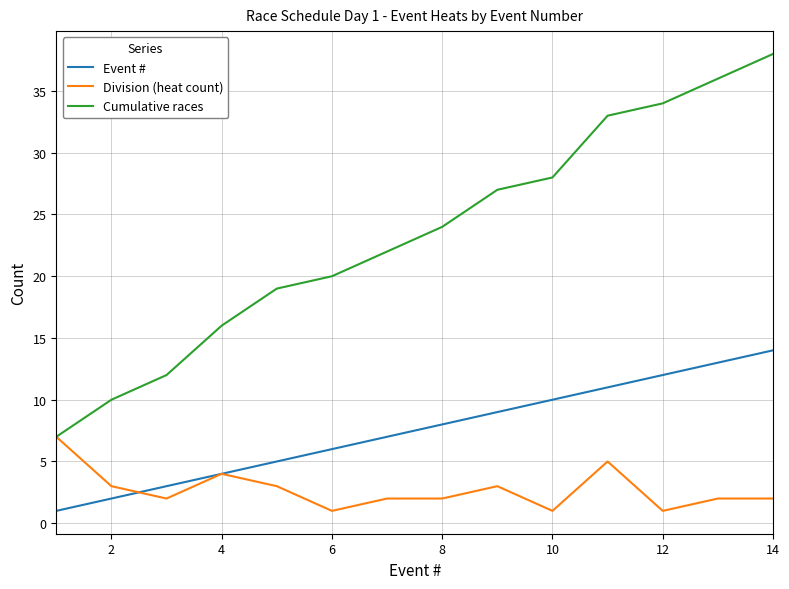

Which series has the widest spread of values?

Cumulative races